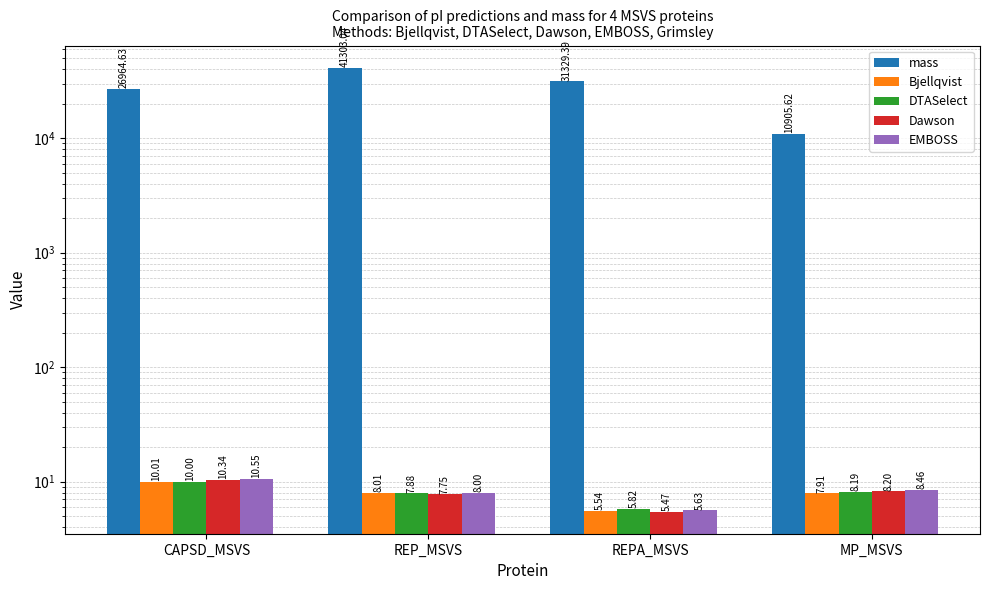

What is the value of the Dawson bar at the 4th from the left?

8.2